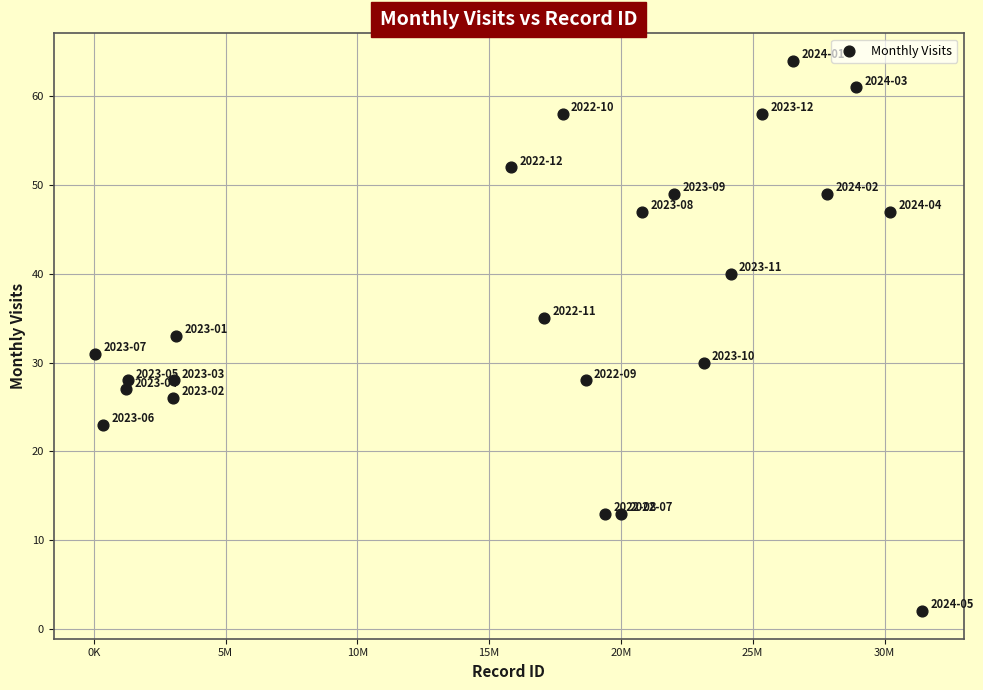

What is the range of X values (max minus min)?

31380744